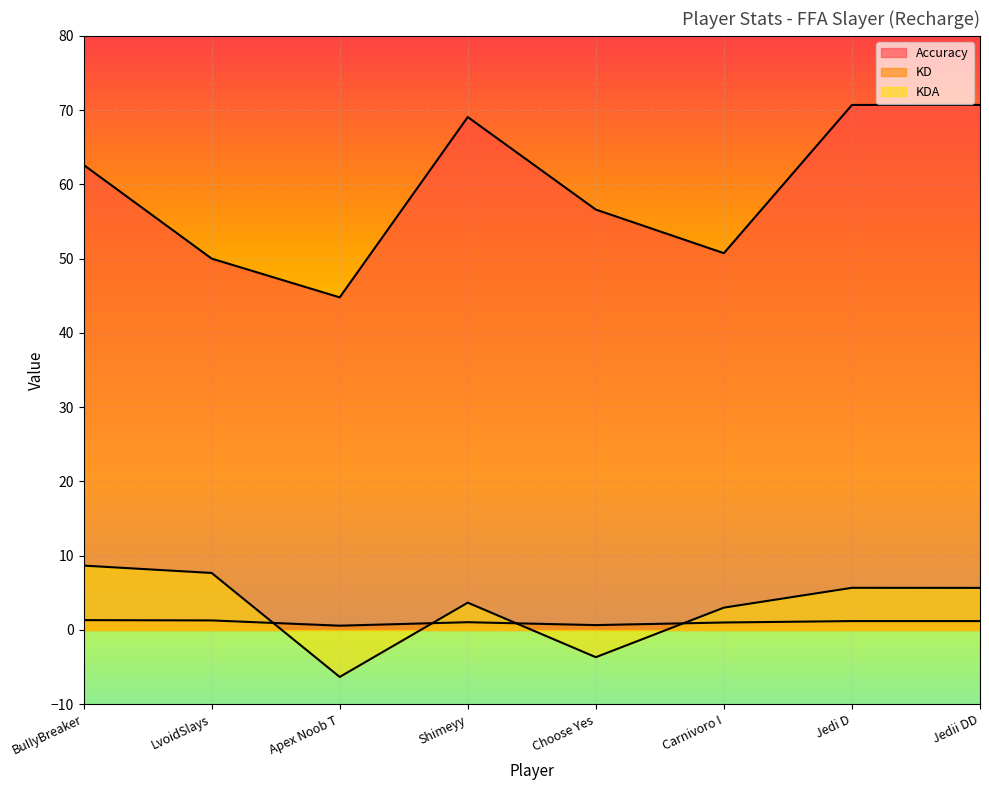

Reading left to right, what are all the values shown in this chart?

Accuracy: 62.6	50.0	44.8	69.1	56.6	50.7	70.7	70.7
KD: 1.3	1.3	0.6	1.0	0.7	1.0	1.2	1.2
KDA: 8.7	7.7	-6.3	3.7	-3.7	3.0	5.7	5.7